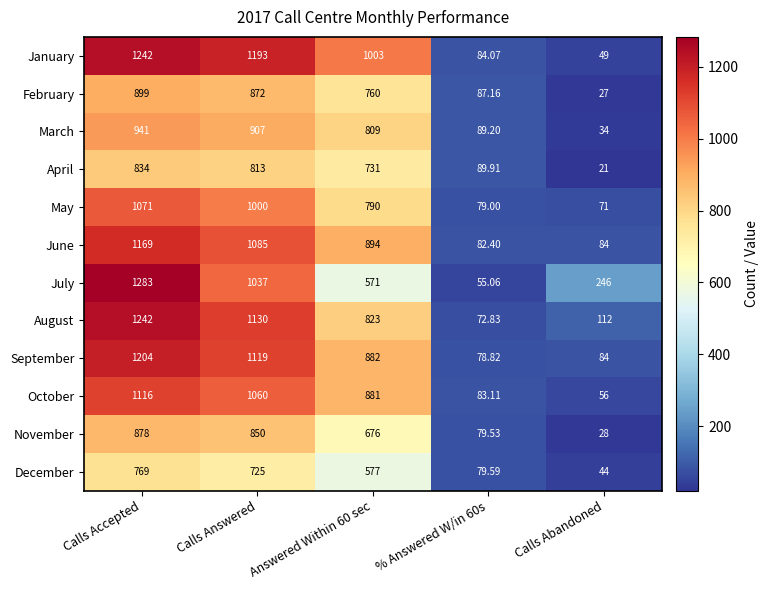

At Answered Within 60 sec, list the series in order from largest to smallest.

January, June, September, October, August, March, May, February, April, November, December, July